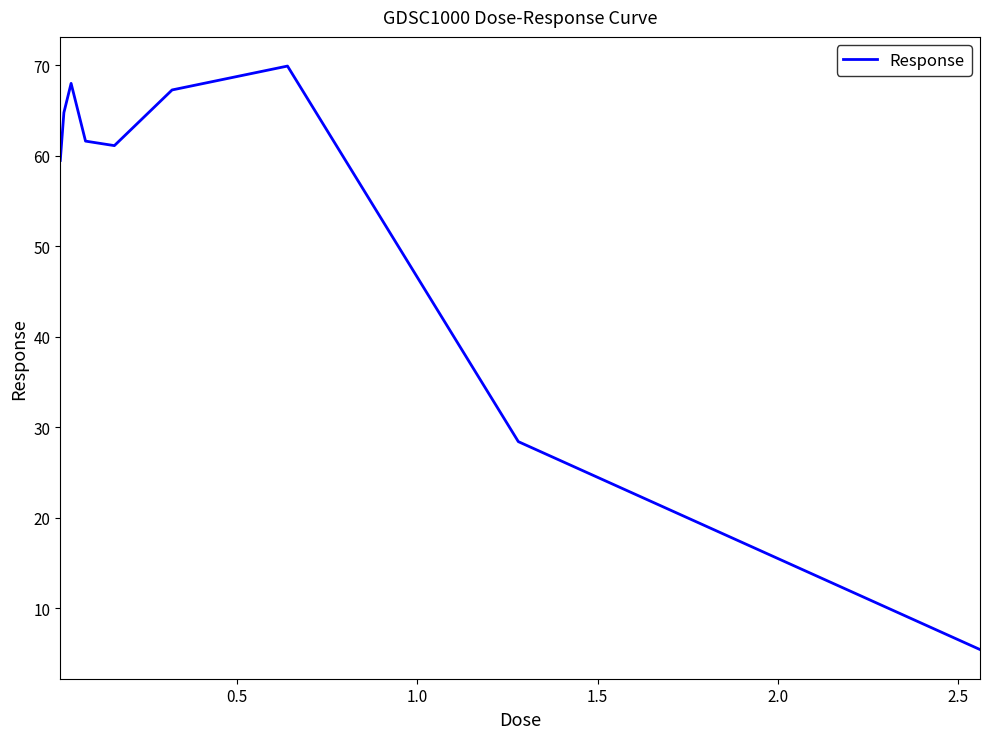

Reading left to right, what are all the values shown in this chart?

59.5	64.8	68.0	61.6	61.1	67.3	69.9	28.4	5.4